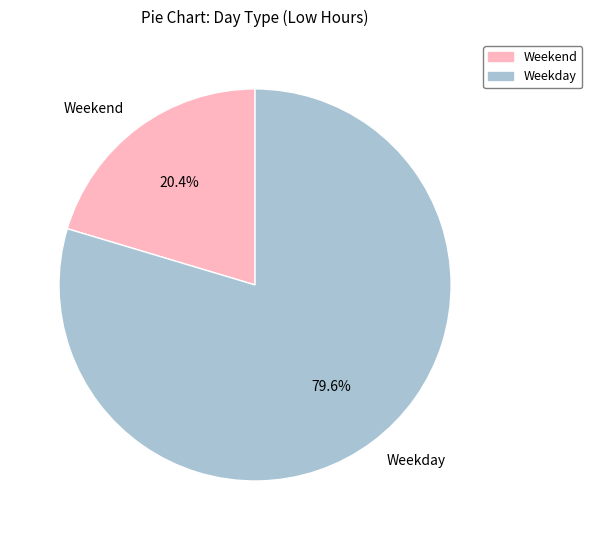

What is the smallest slice in the pie chart?

Weekend